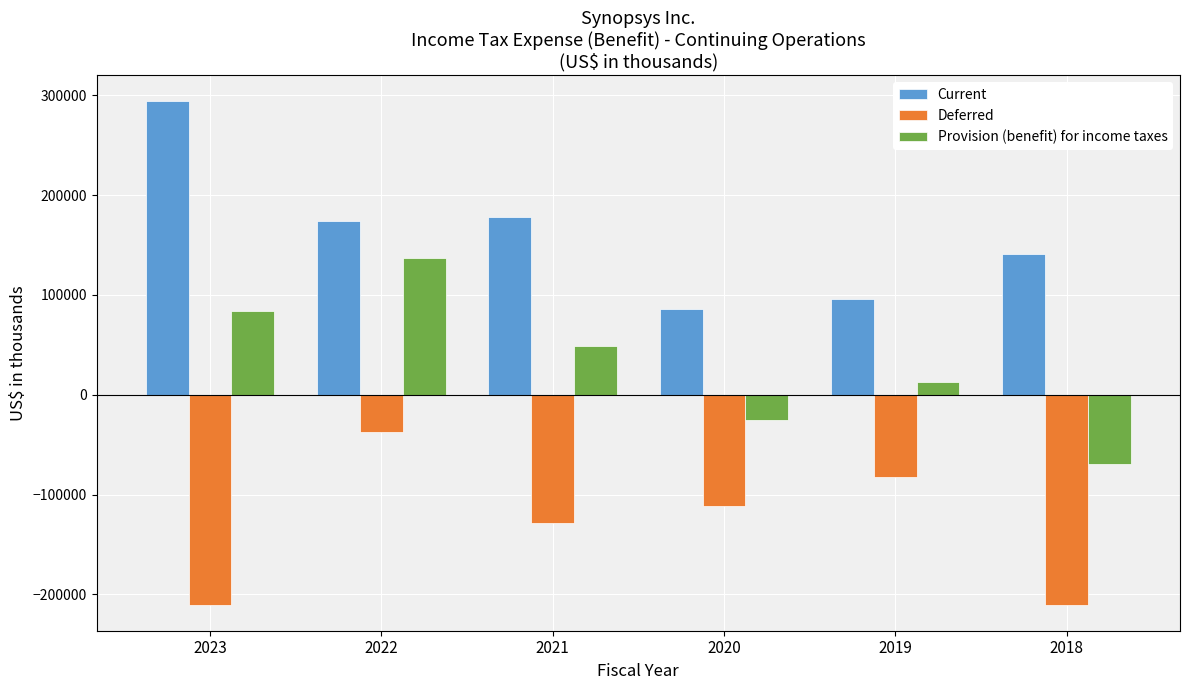

Is the value of Provision (benefit) for income taxes at 2023 greater than the value of Deferred at 2023?

Yes